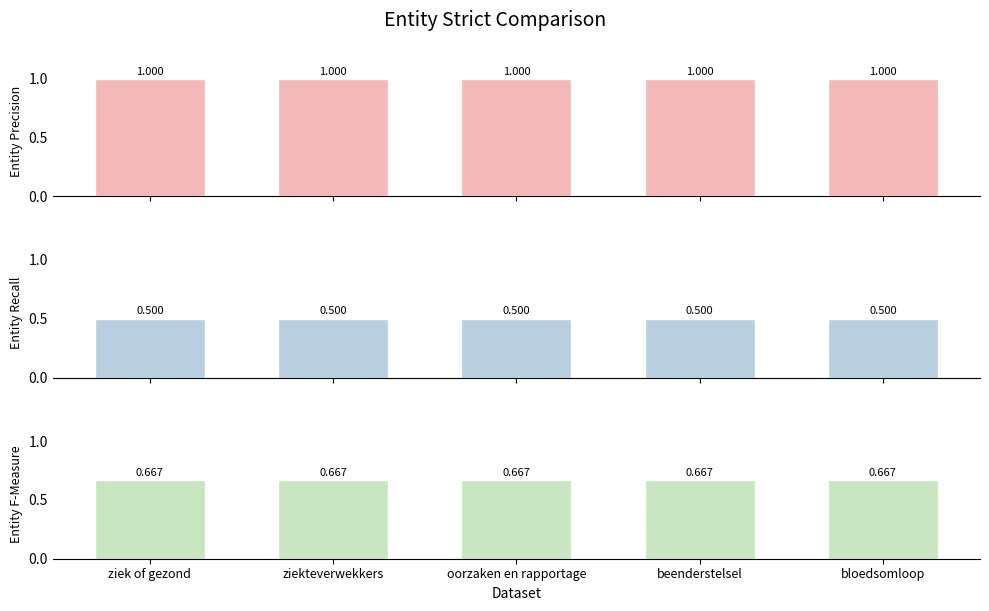

What is the difference between the highest and lowest values at ziekteverwekkers?

0.5